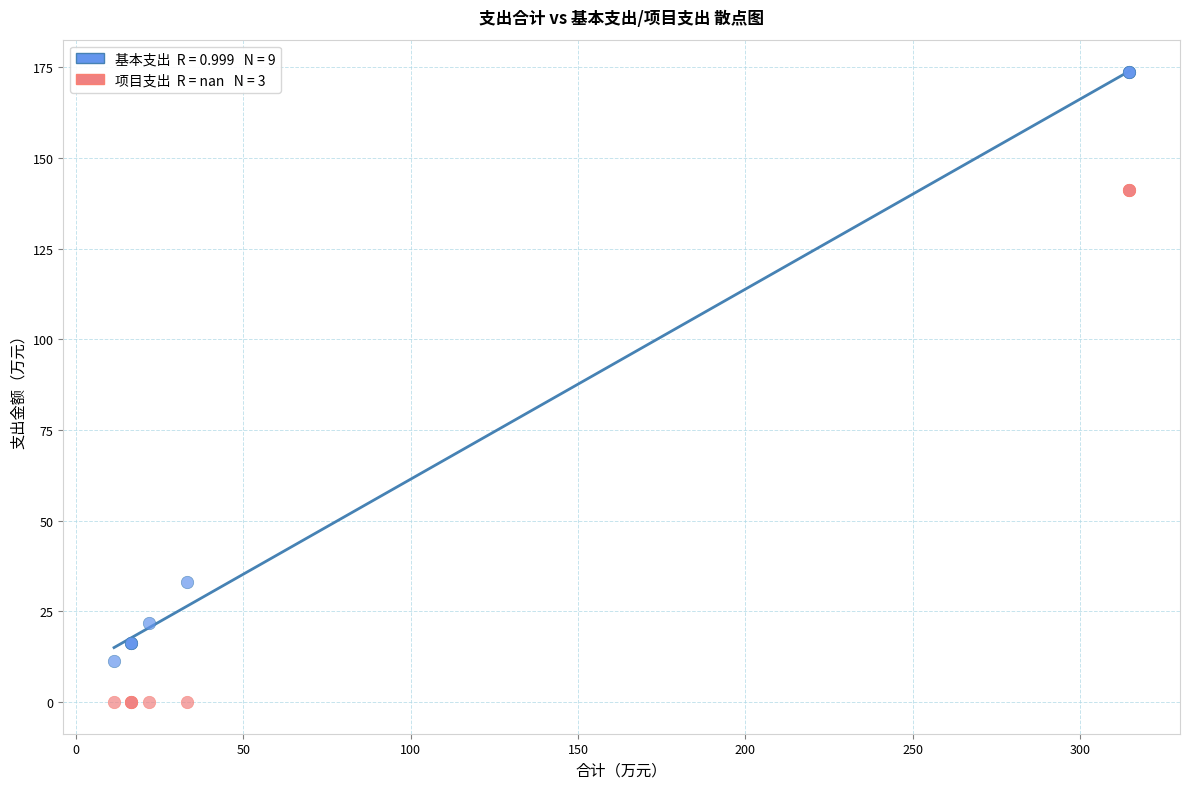

Across all series, what Y value is closest to 86?

33.2